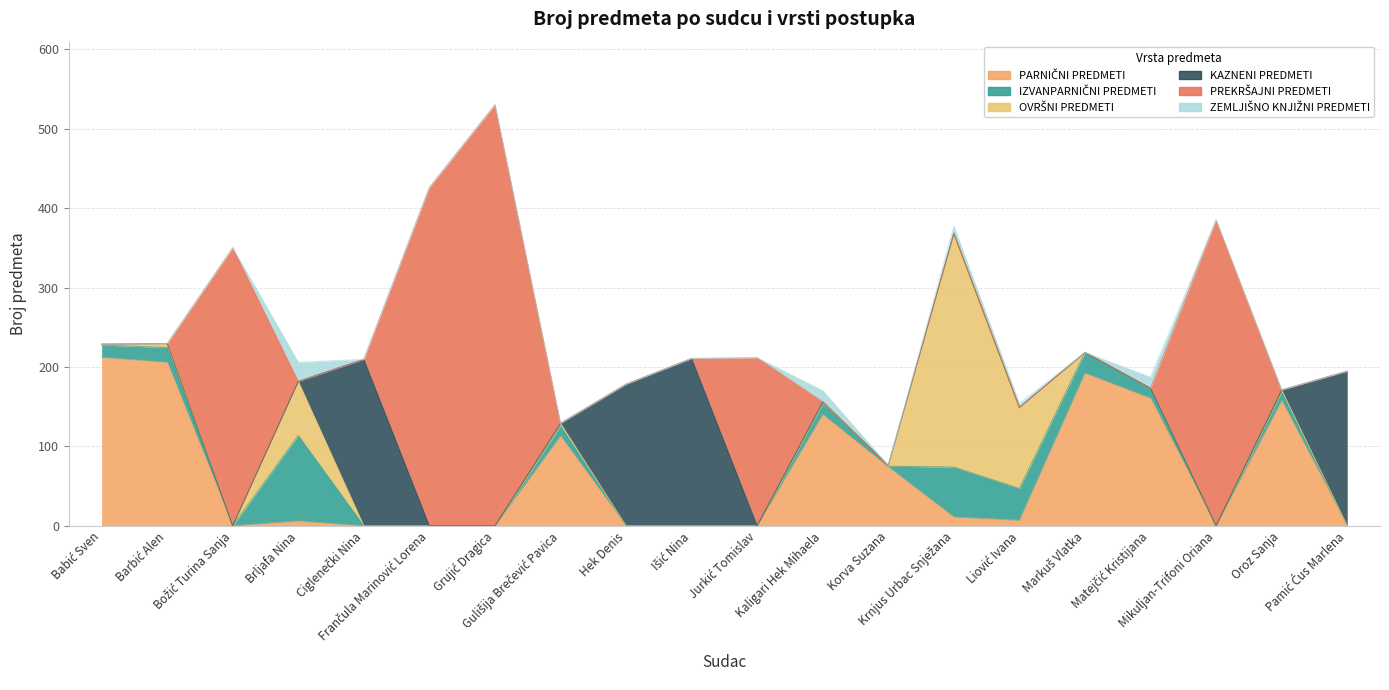

True or false: ZEMLJIŠNO KNJIŽNI PREDMETI and KAZNENI PREDMETI cross at least once.

True